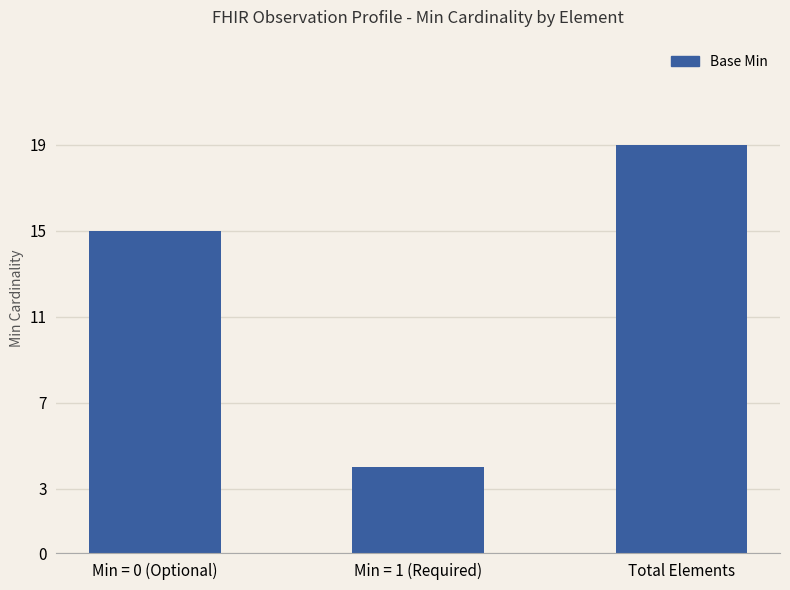

Reading left to right, extract all data points from this chart.

15	4	19